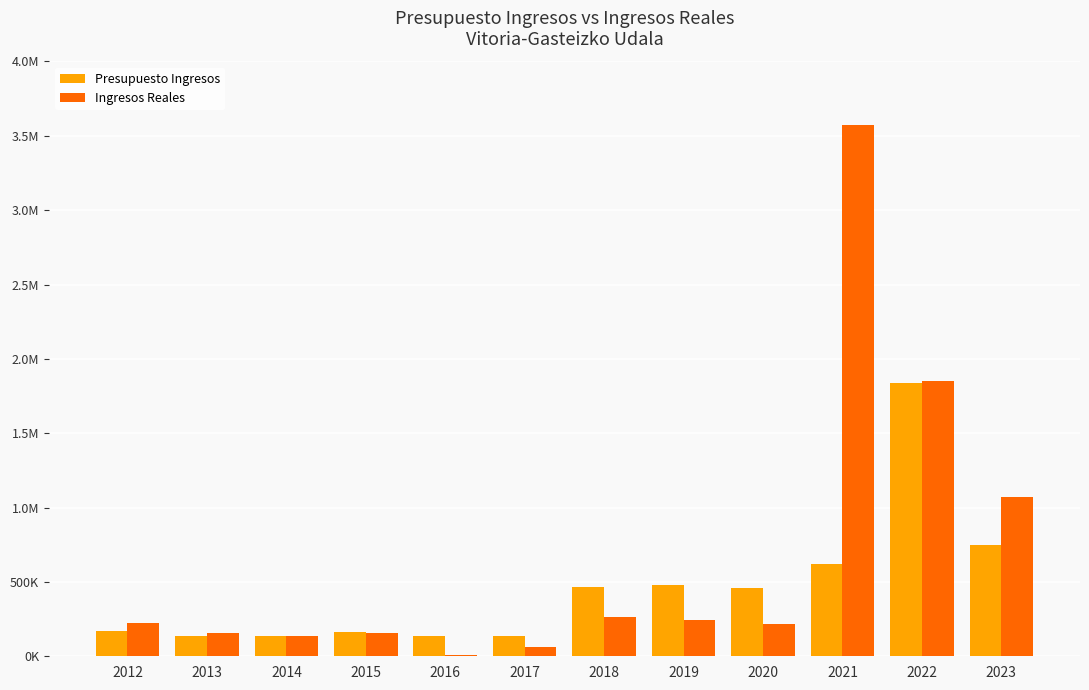

List the labels in order of Presupuesto Ingresos value, largest first.

2022, 2023, 2021, 2019, 2018, 2020, 2012, 2015, 2013, 2014, 2016, 2017